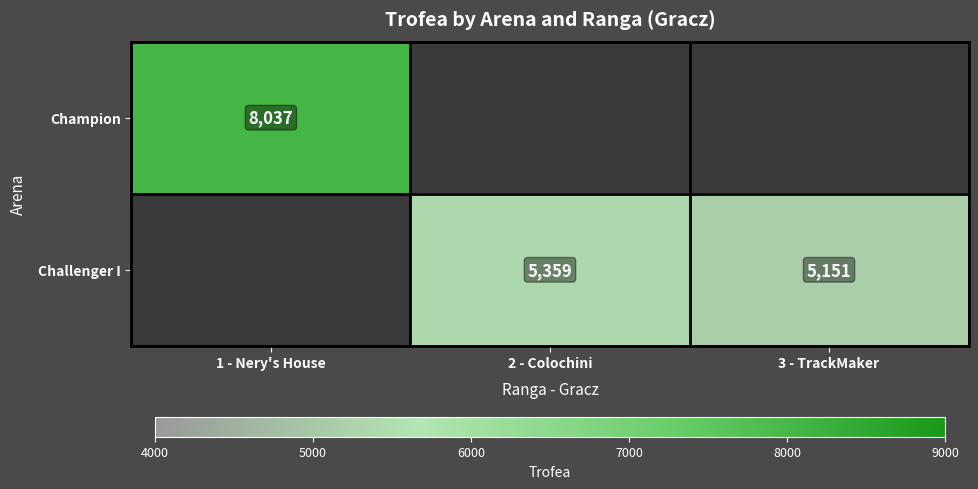

Is the value of Challenger I at 3 - TrackMaker greater than the value of Champion at 1 - Nery's House?

No